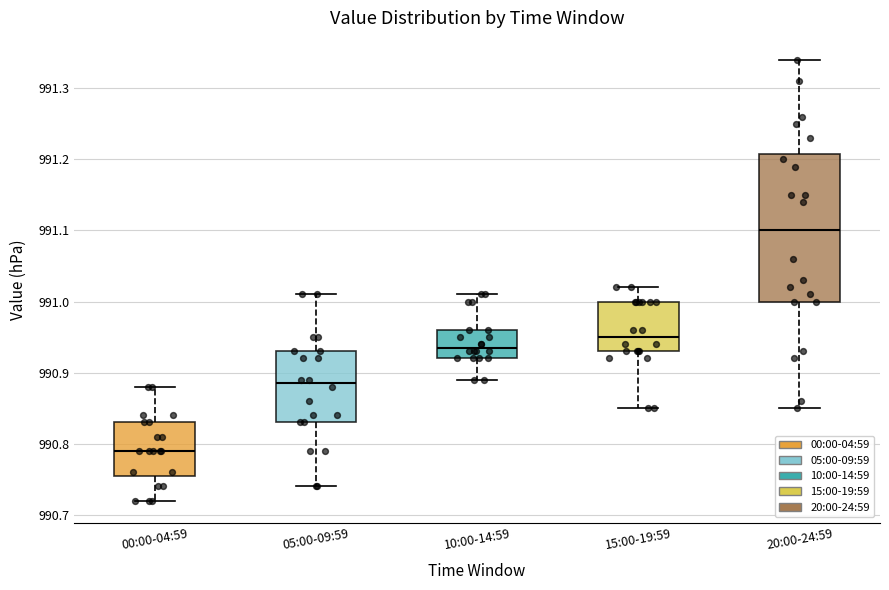

Which box is the tallest, from its lower edge to its upper edge?

20:00-24:59